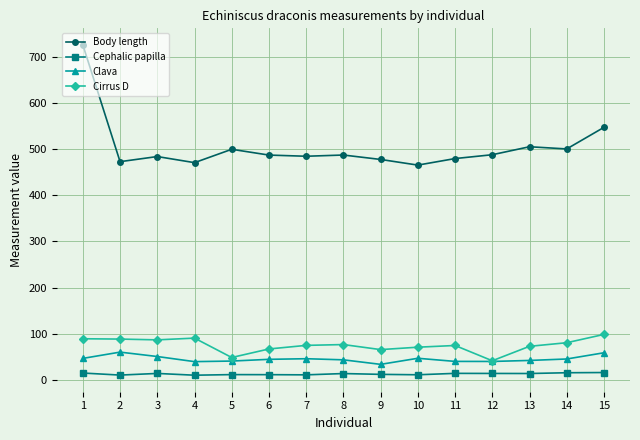

What is the smallest value displayed?

10.5